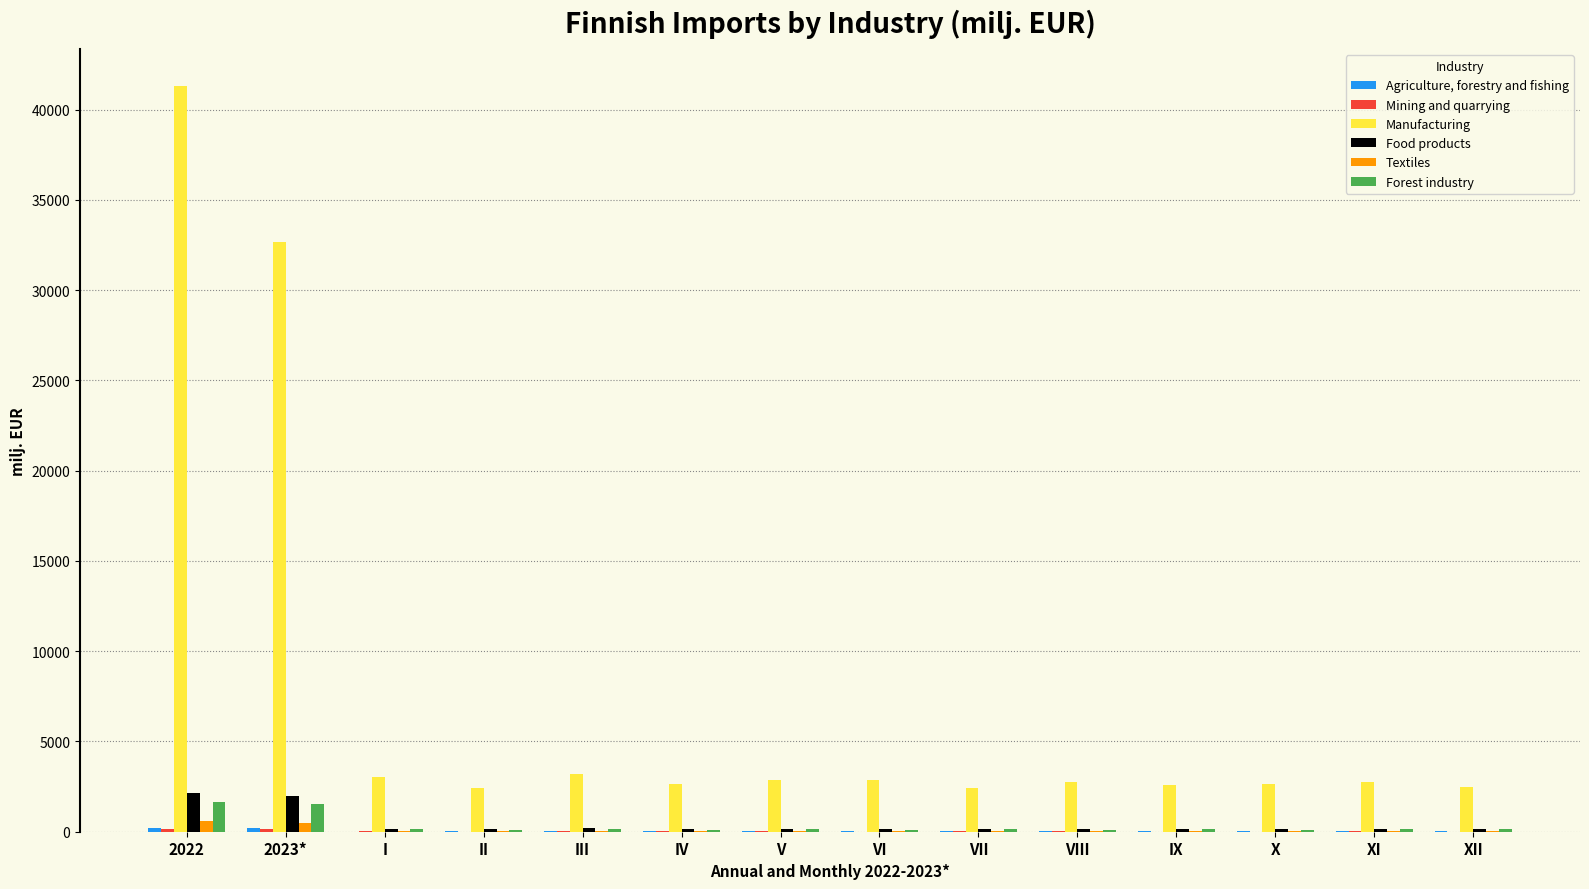

Which series changed the most between 2023* and X?

Manufacturing